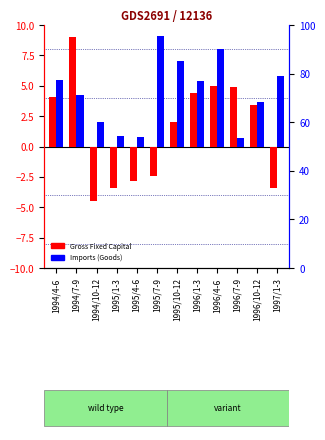

Are the bars grouped side by side (vs. stacked)?

Yes